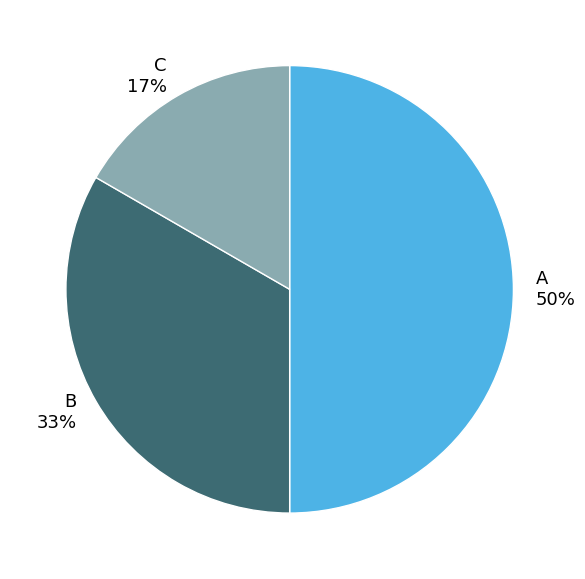

True or false: C accounts for 3% of the total.

False